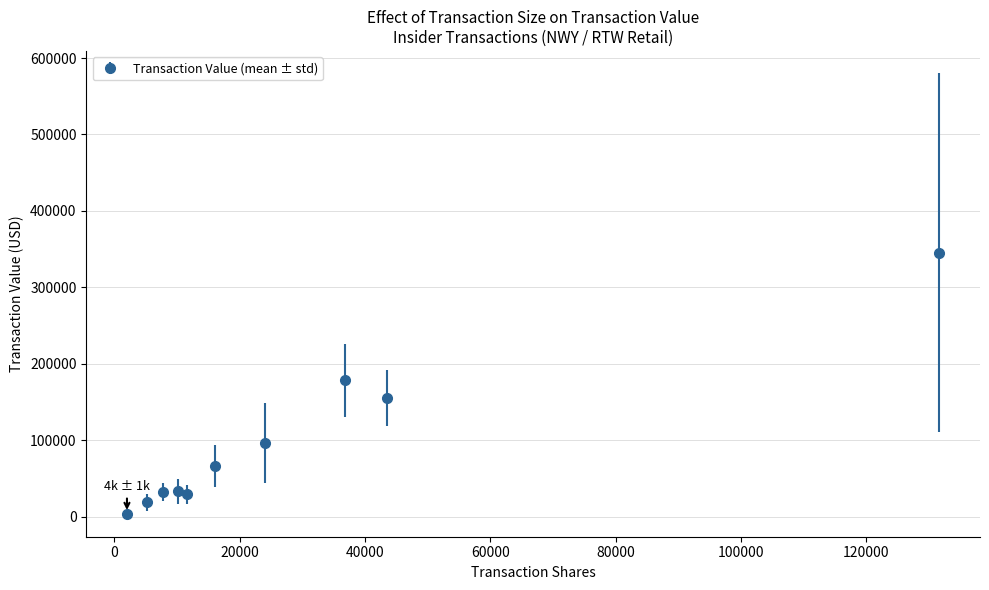

What is the greatest value displayed?

345582.8